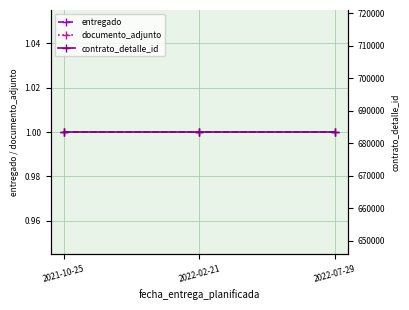

List the series in order of their peak value, highest first.

contrato_detalle_id, entregado, documento_adjunto